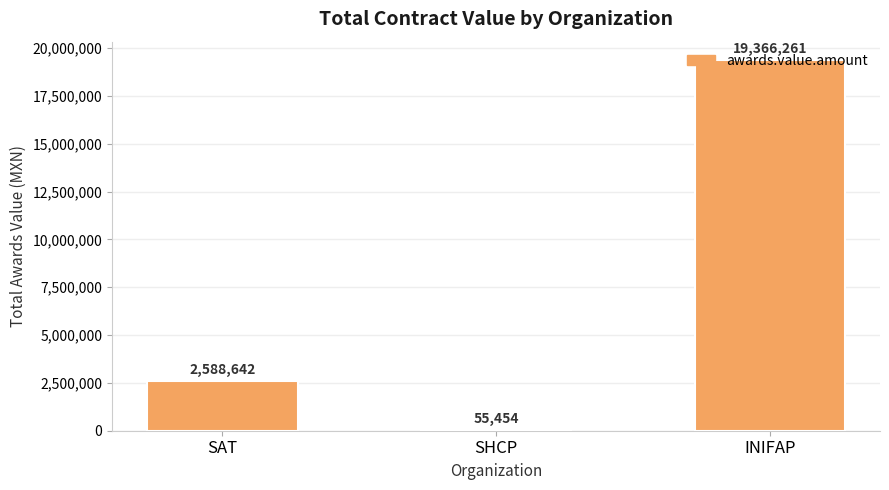

Are the bars grouped side by side (vs. stacked)?

No